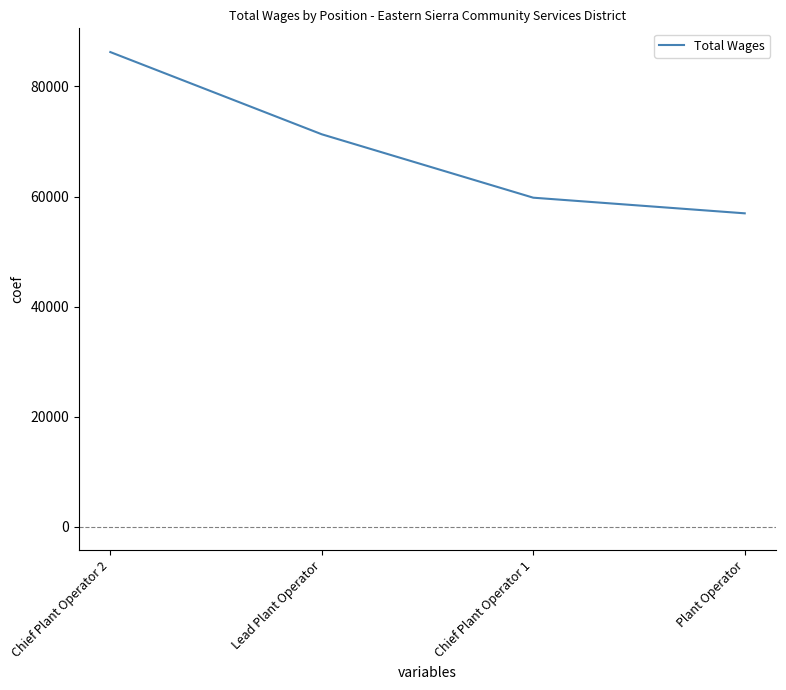

List the labels in order of value, largest first.

Chief Plant Operator 2, Lead Plant Operator, Chief Plant Operator 1, Plant Operator